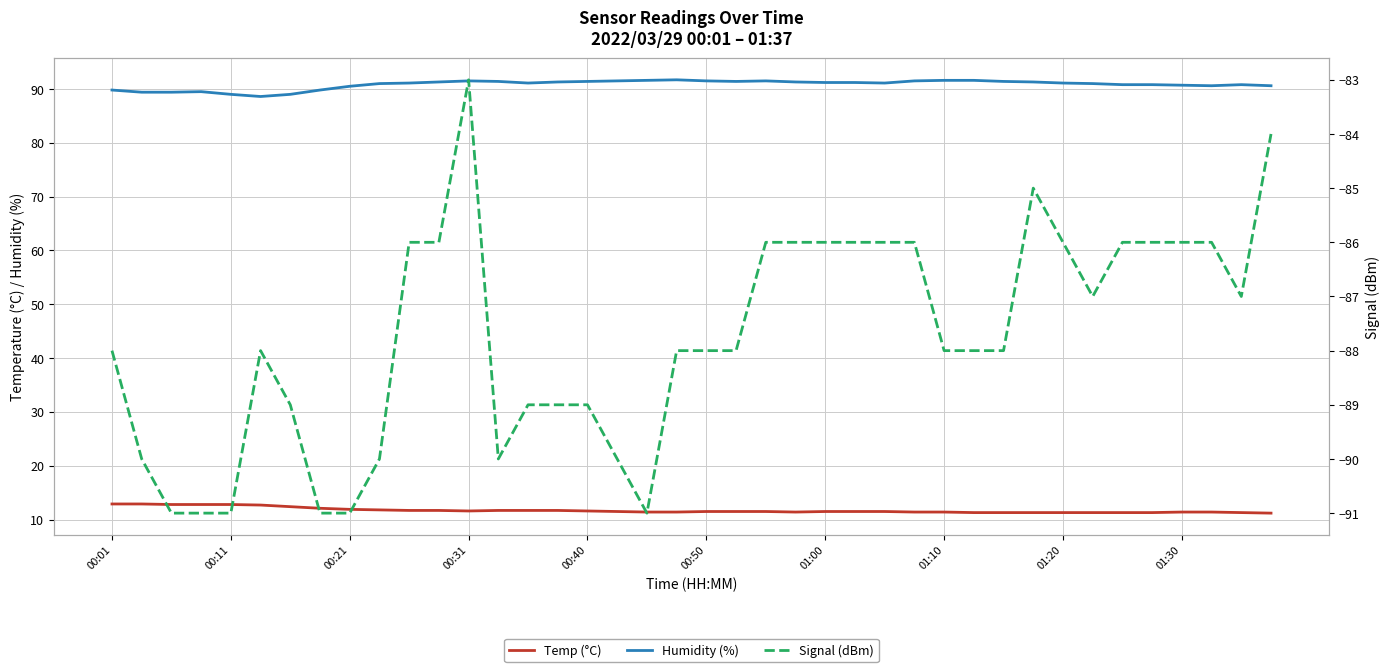

Reading right to left, list all the values displayed in this chart.

Temp (°C): 11.2	11.3	11.4	11.4	11.3	11.3	11.3	11.3	11.3	11.3	11.3	11.4	11.4	11.5	11.5	11.5	11.4	11.5	11.5	11.5	11.4	11.4	11.5	11.6	11.7	11.7	11.7	11.6	11.7	11.7	11.8	11.9	12.1	12.4	12.7	12.8	12.8	12.8	12.9	12.9
Humidity (%): 90.6	90.8	90.6	90.7	90.8	90.8	91.0	91.1	91.3	91.4	91.6	91.6	91.5	91.1	91.2	91.2	91.3	91.5	91.4	91.5	91.7	91.6	91.5	91.4	91.3	91.1	91.4	91.5	91.3	91.1	91.0	90.5	89.8	89.0	88.6	89.0	89.5	89.4	89.4	89.8
Signal (dBm): -84.0	-87.0	-86.0	-86.0	-86.0	-86.0	-87.0	-86.0	-85.0	-88.0	-88.0	-88.0	-86.0	-86.0	-86.0	-86.0	-86.0	-86.0	-88.0	-88.0	-88.0	-91.0	-90.0	-89.0	-89.0	-89.0	-90.0	-83.0	-86.0	-86.0	-90.0	-91.0	-91.0	-89.0	-88.0	-91.0	-91.0	-91.0	-90.0	-88.0